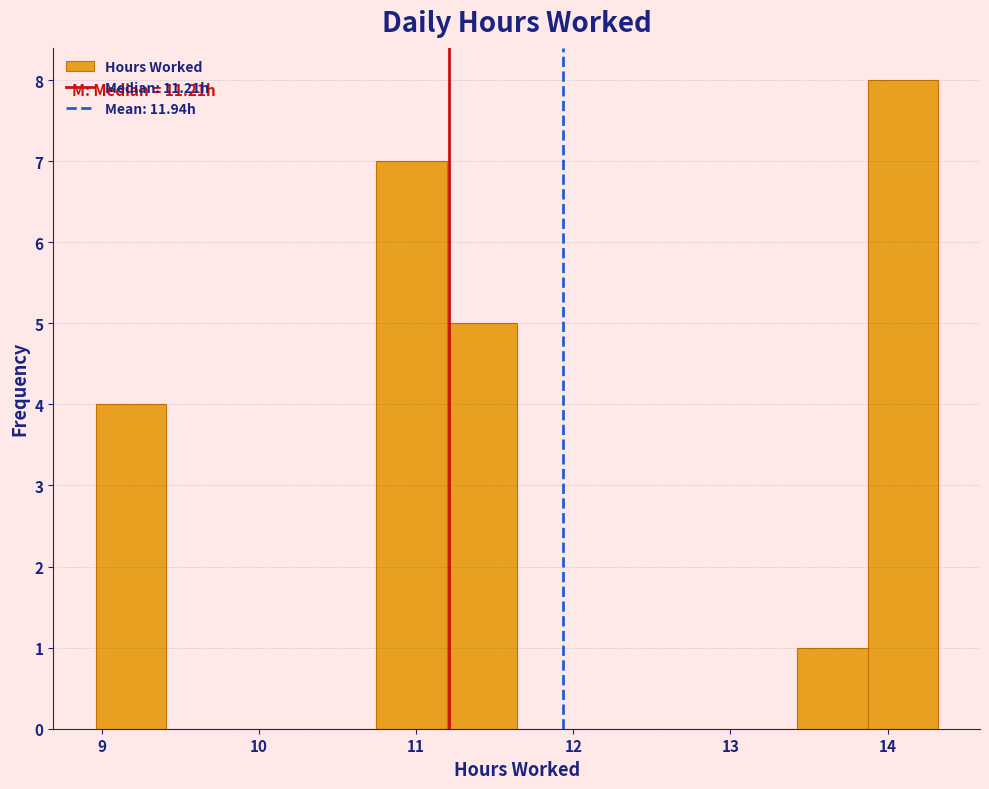

Which range on the x-axis has the tallest bar?

13.9 to 14.3